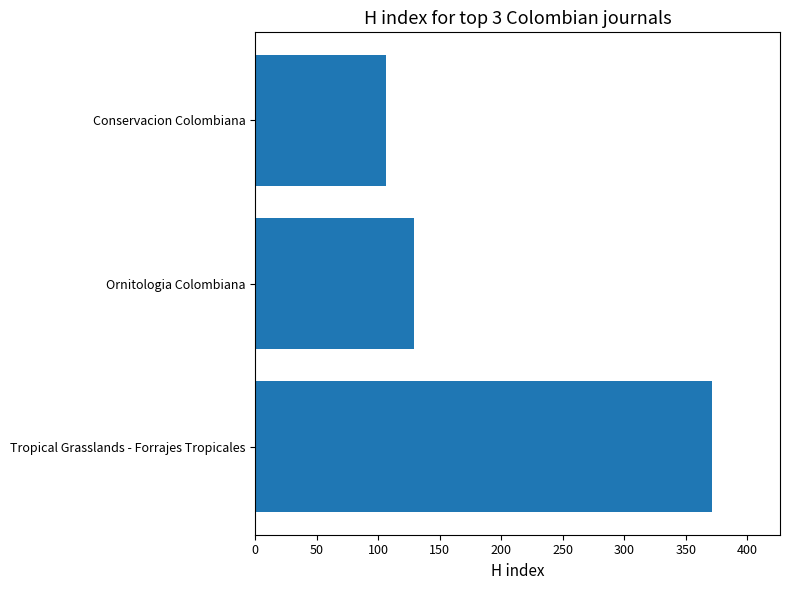

Which has a higher value, Tropical Grasslands - Forrajes Tropicales or Ornitologia Colombiana?

Tropical Grasslands - Forrajes Tropicales